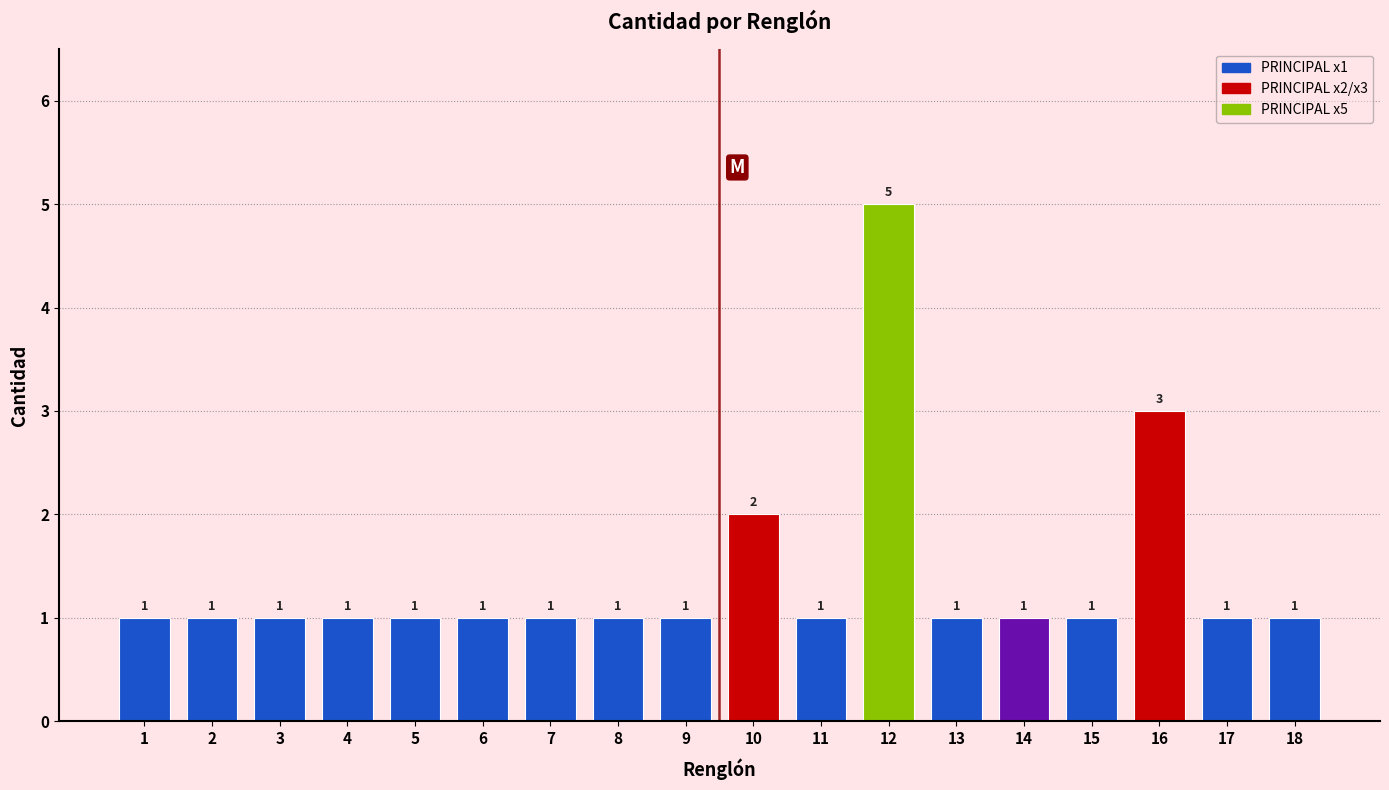

Reading left to right, what are all the values shown in this chart?

1=1	2=1	3=1	4=1	5=1	6=1	7=1	8=1	9=1	10=2	11=1	12=5	13=1	14=1	15=1	16=3	17=1	18=1